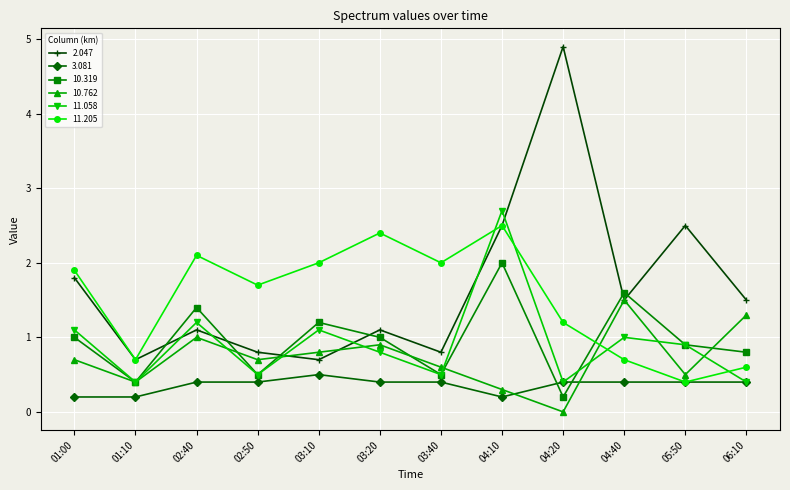

Does the chart have visible grid lines?

Yes